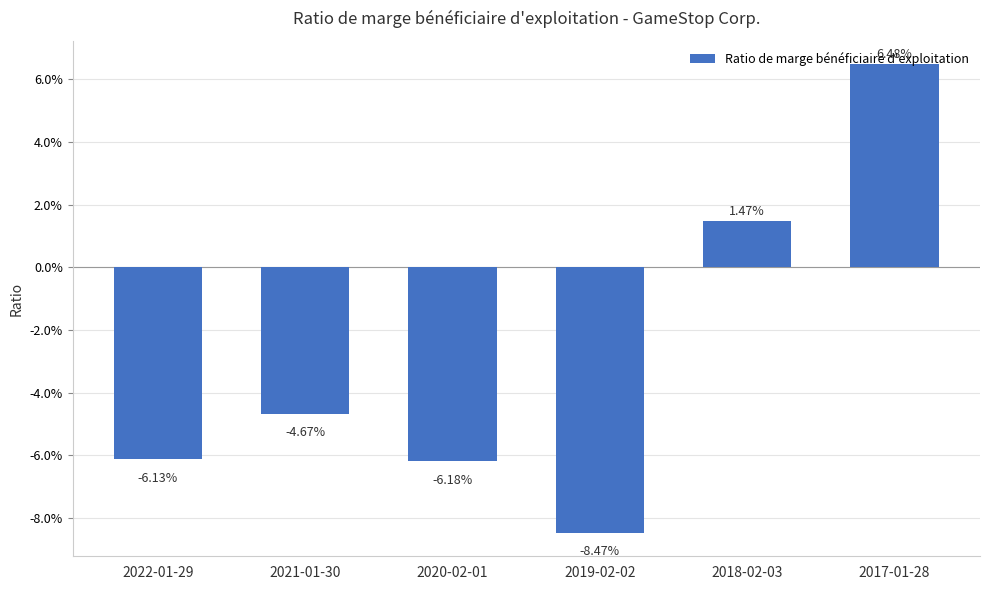

What position from the right is 2020-02-01?

4